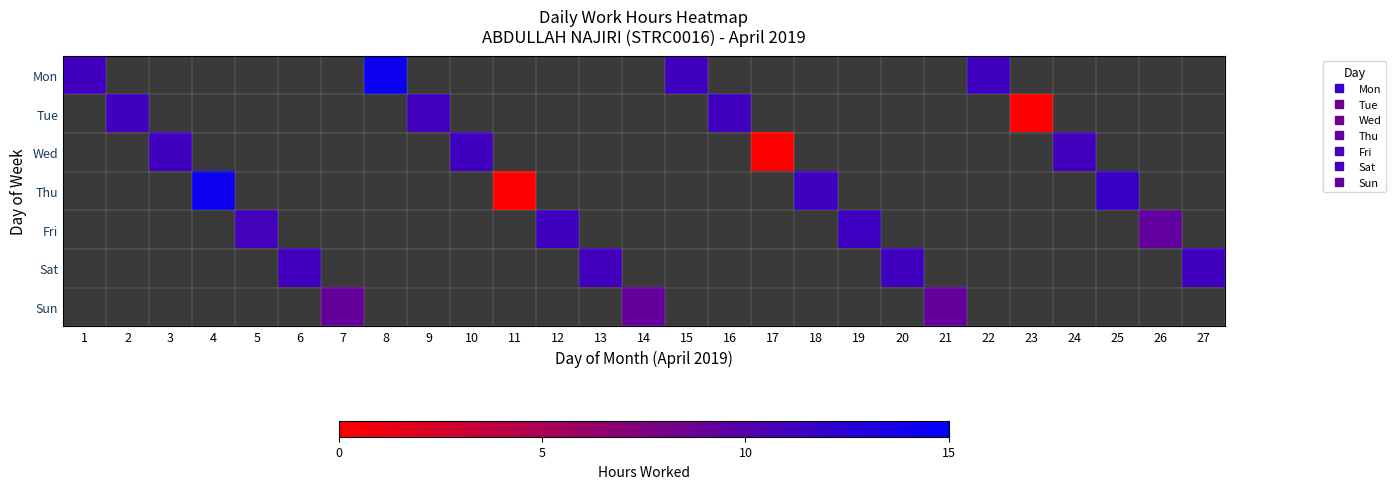

Count the number of categories in the chart.

27